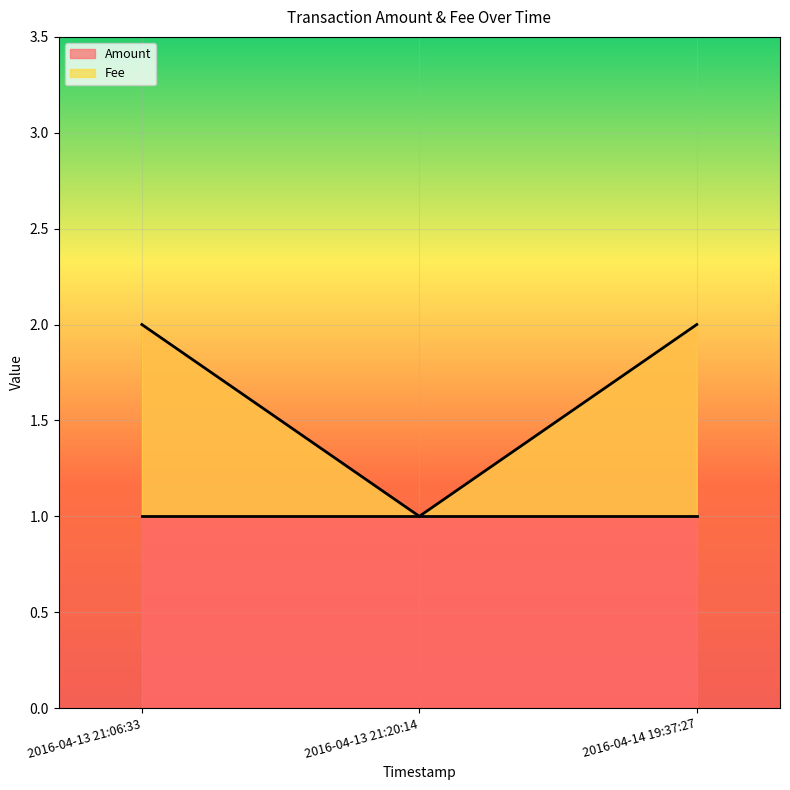

What is the label of the 3rd point from the right?

2016-04-13 21:06:33